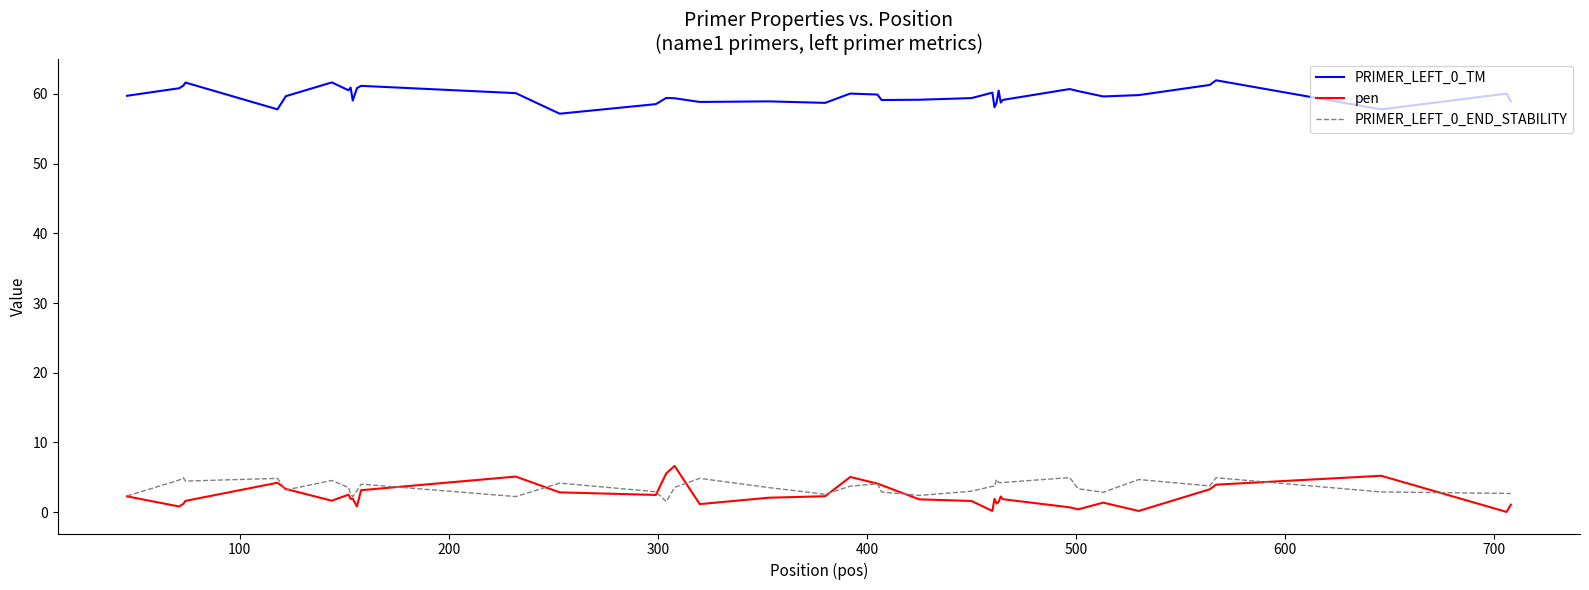

What is the lowest value of the PRIMER_LEFT_0_TM series?

57.2